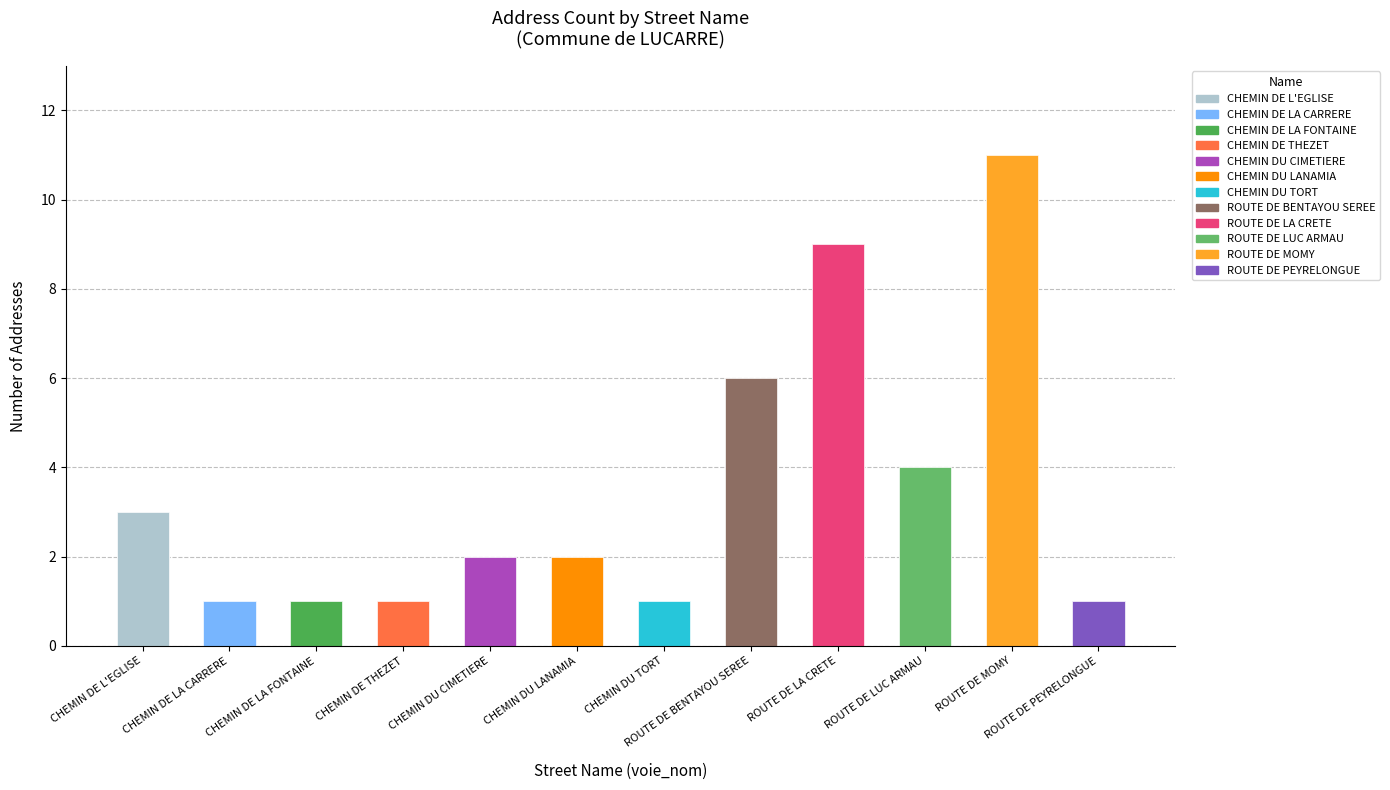

What is the value of the 1st bar from the left?

3